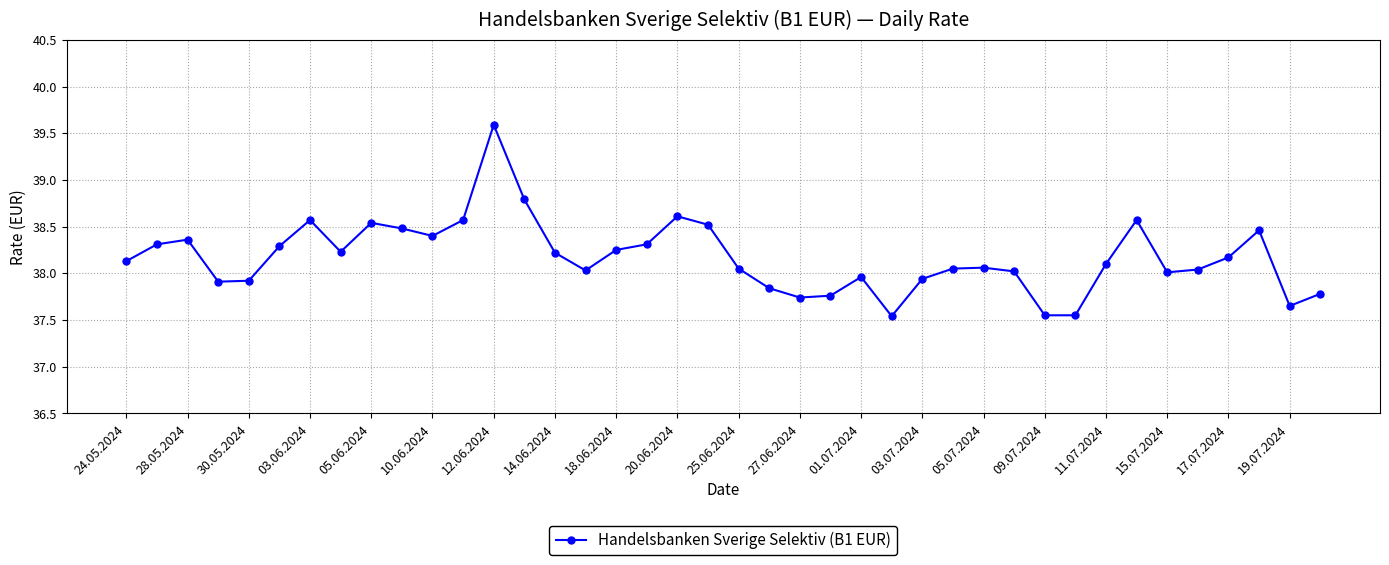

True or false: the data has more than 0 interior local peaks.

True